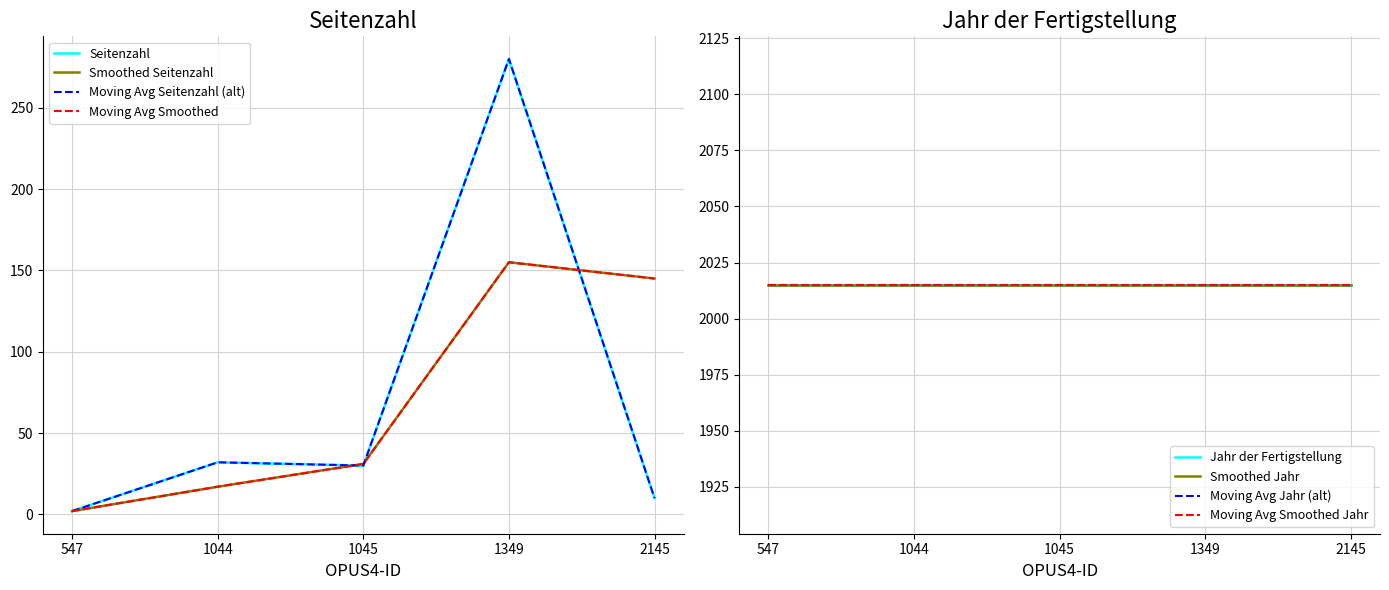

At which category does the chart reach its peak across all series?

1349